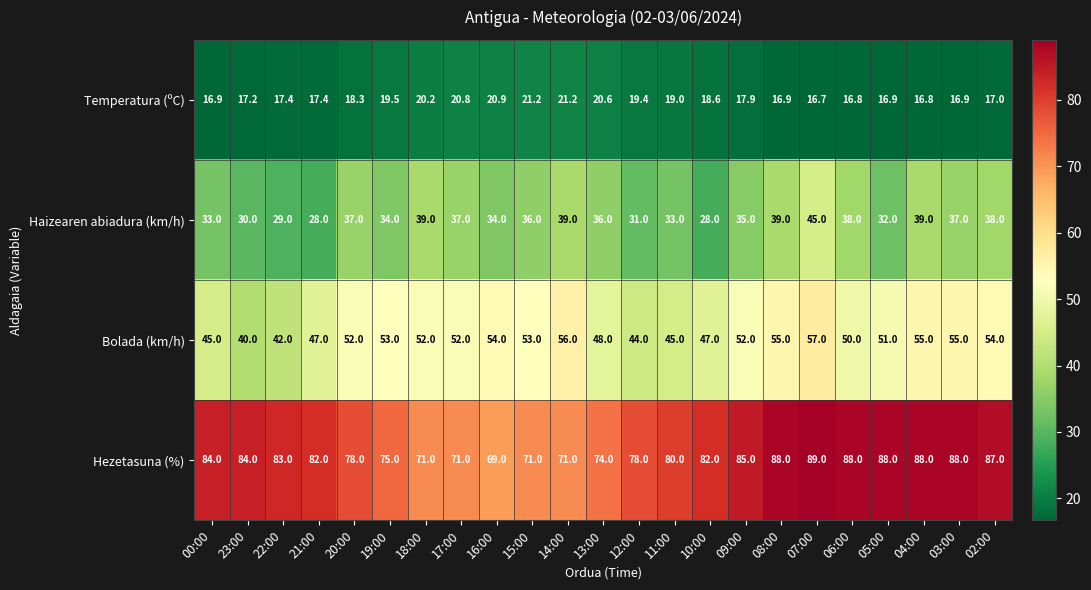

Count the number of categories in the chart.

23